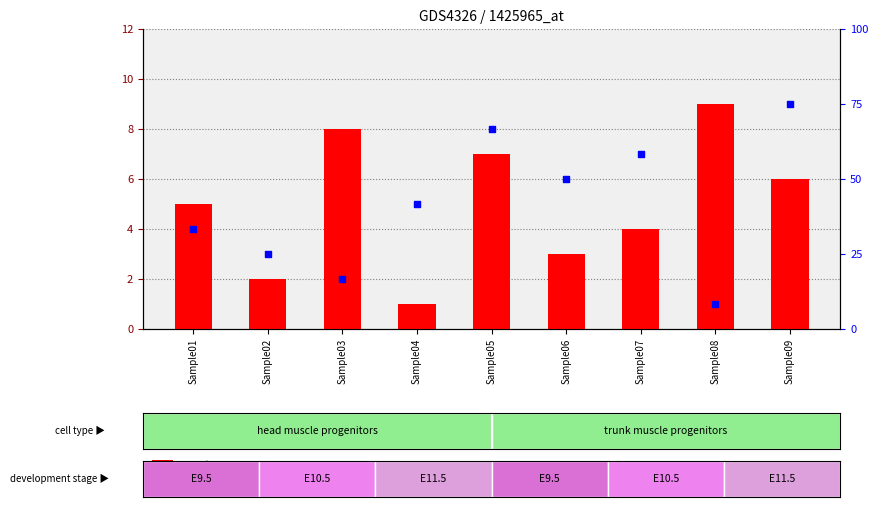

Which series contains the highest Y value?

count